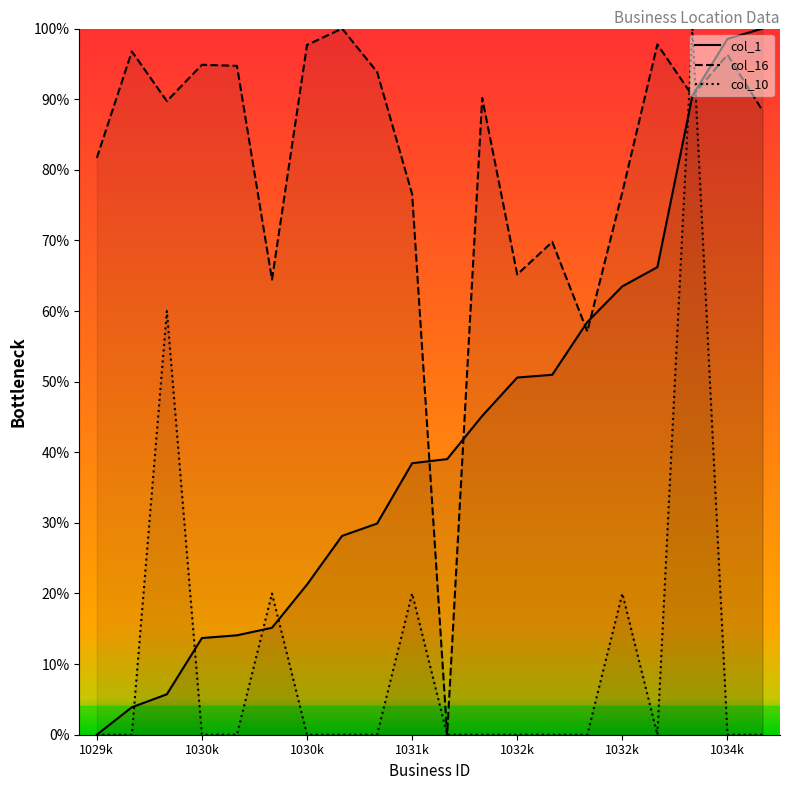

What is the difference between the col_10 values at 15 and 7?

20.0